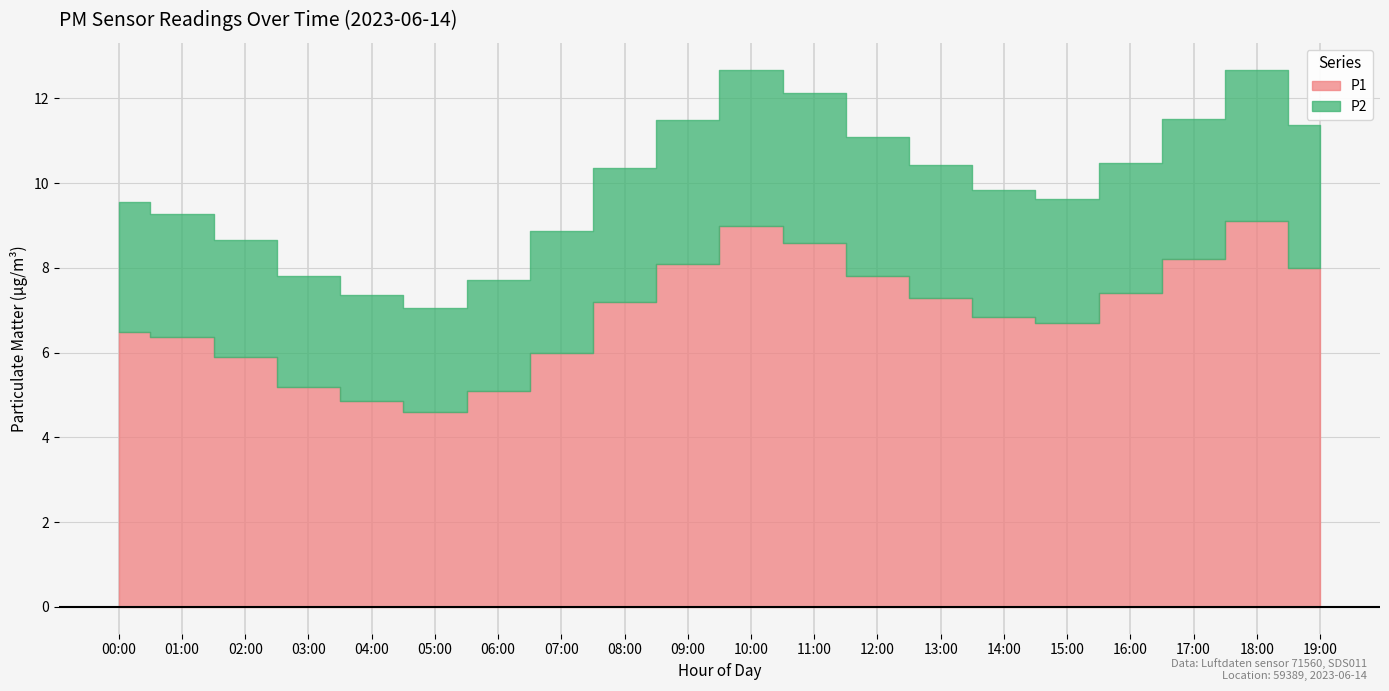

Rank the series at 15:00 from highest to lowest value.

P1, P2